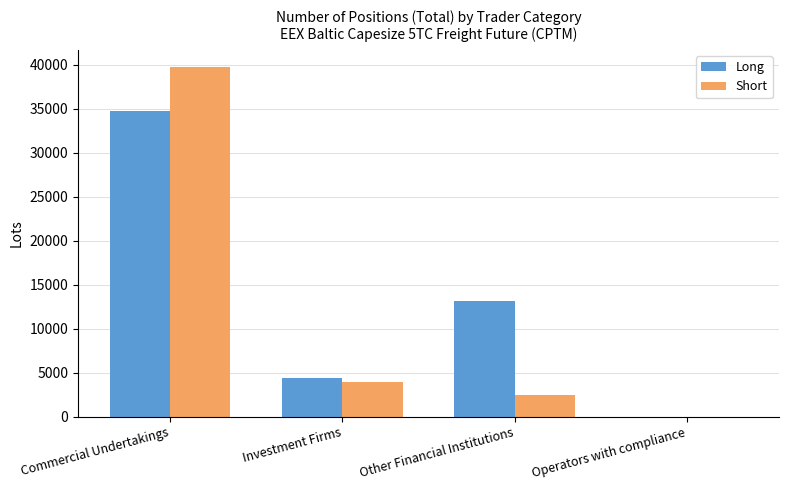

Reading left to right, list all the values displayed in this chart.

Long: 34764.9	4430.3	13097.1	0.0
Short: 39699.4	3969.1	2496.0	0.0